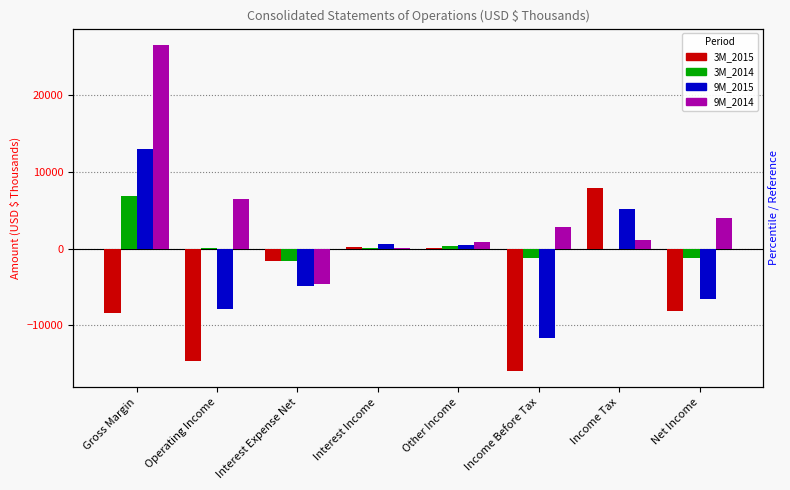

What position from the right is Income Before Tax?

3